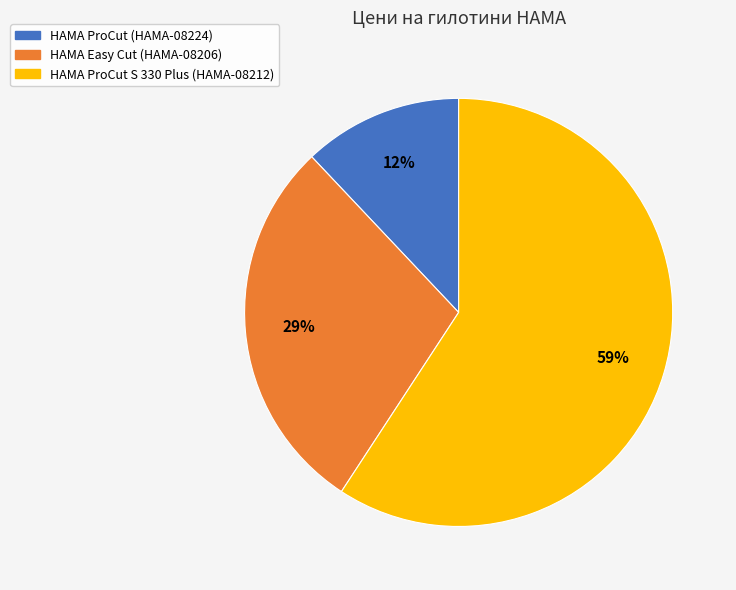

Does HAMA Easy Cut (HAMA-08206) represent more than half of the total?

No